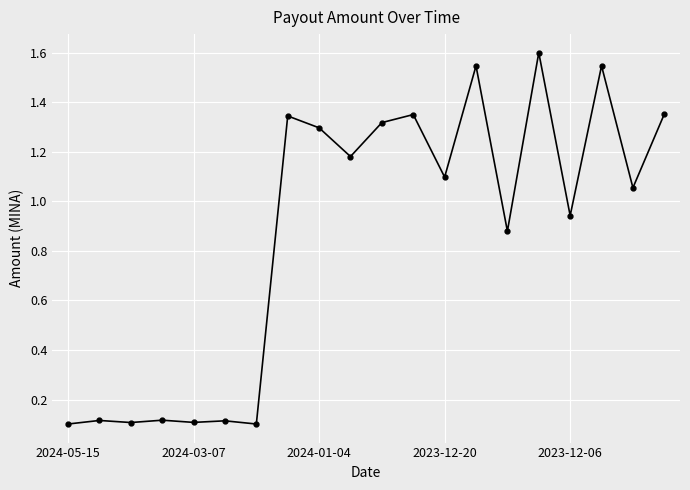

How many categories are shown in the chart?

20